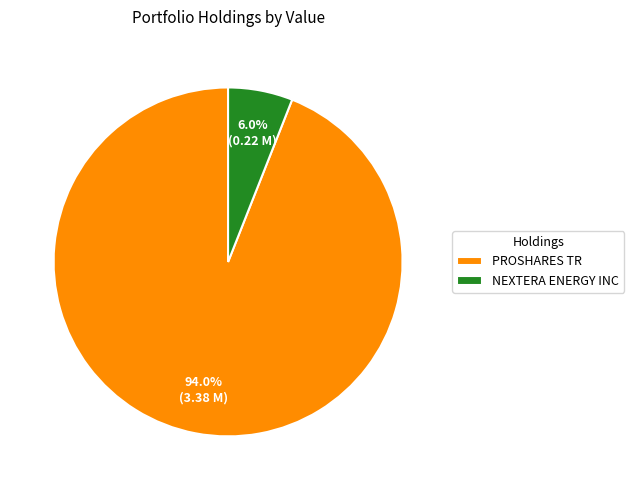

Is PROSHARES TR the majority of the pie?

Yes